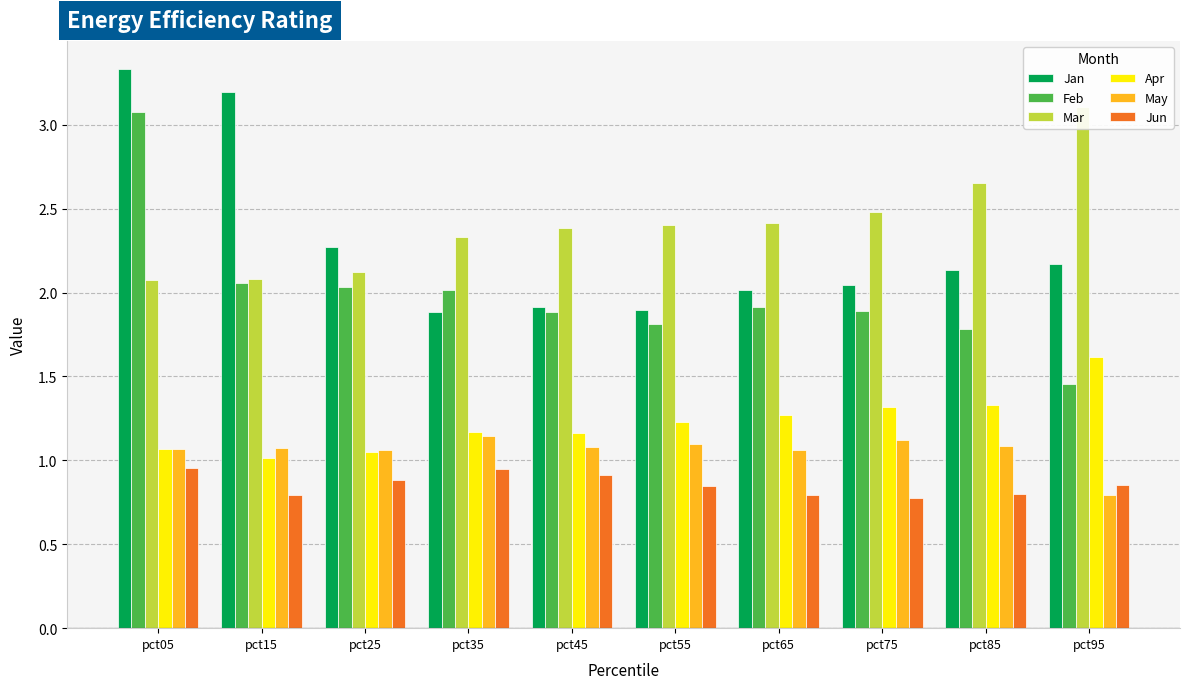

What is the sum of the Jun values at pct05 and pct45?

1.9